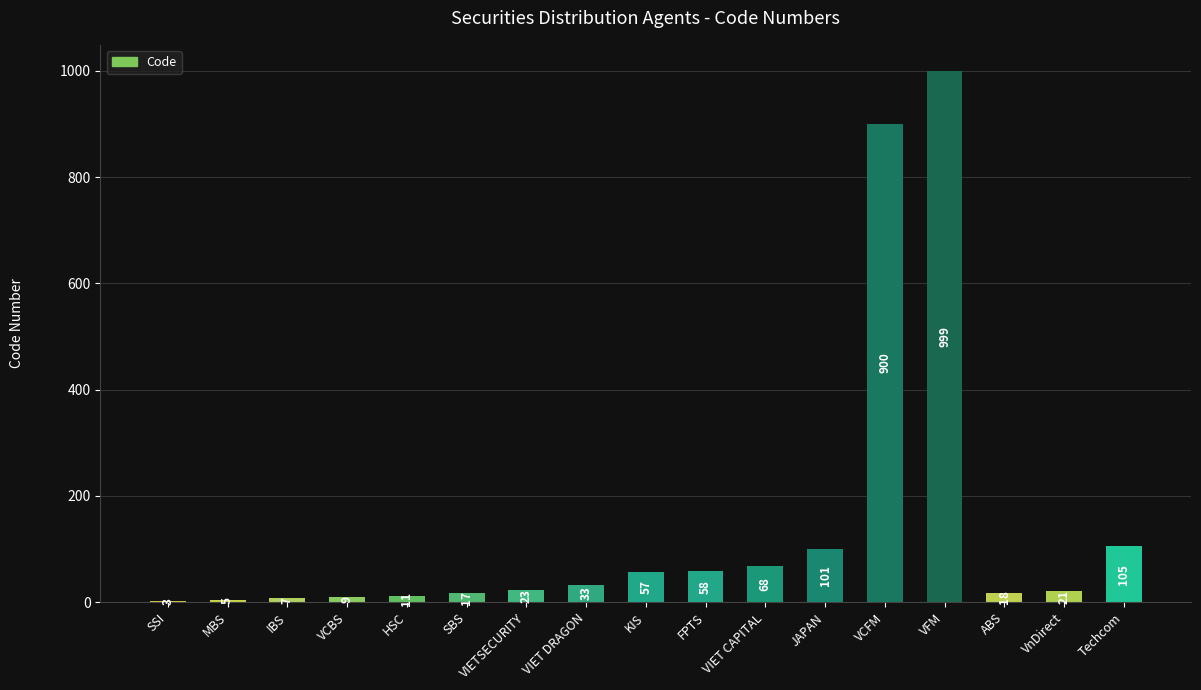

What is the sum of the values at ABS and KIS?

75